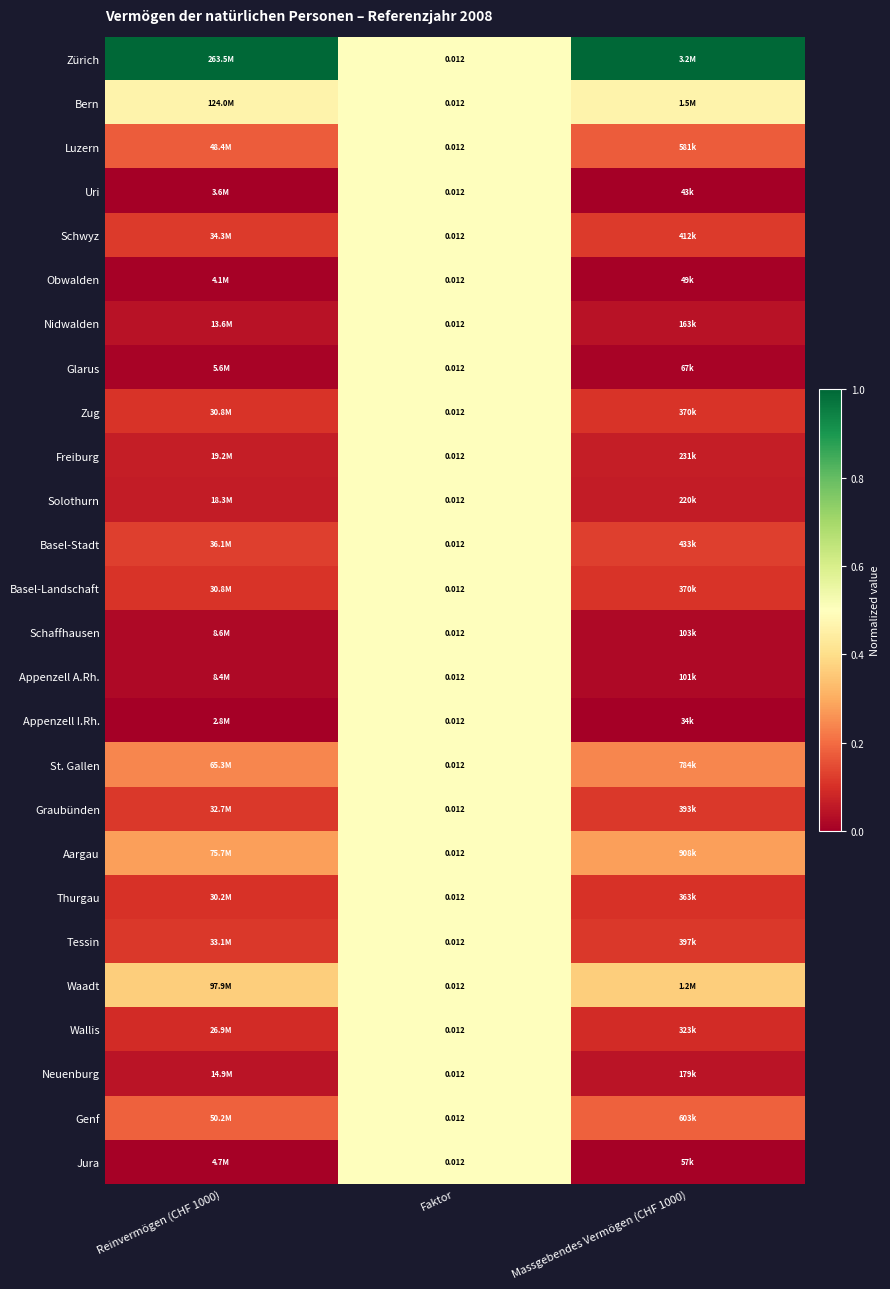

At which label does Waadt reach its peak?

Faktor